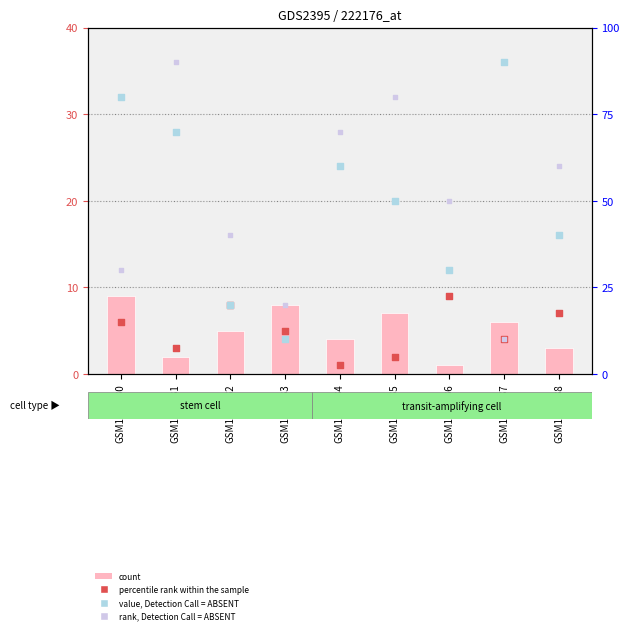

Which series reaches the maximum Y coordinate?

value, Detection Call = ABSENT